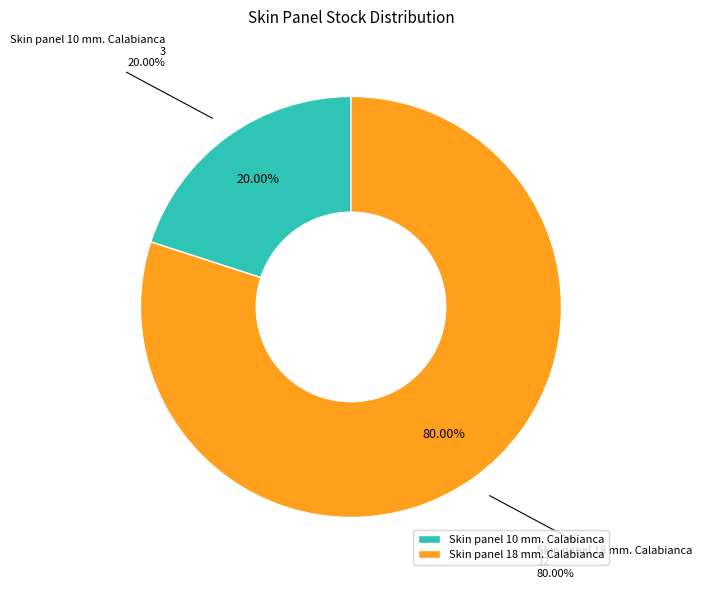

What is the majority slice?

Skin panel 18 mm. Calabianca